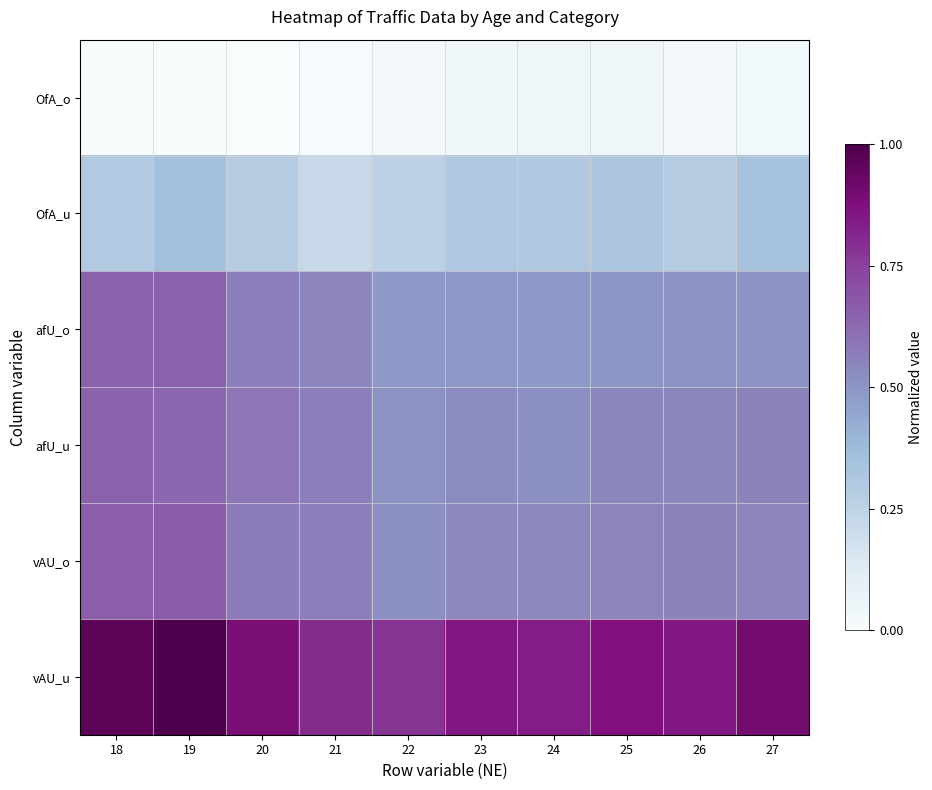

At which category is the sum across all series the highest?

19